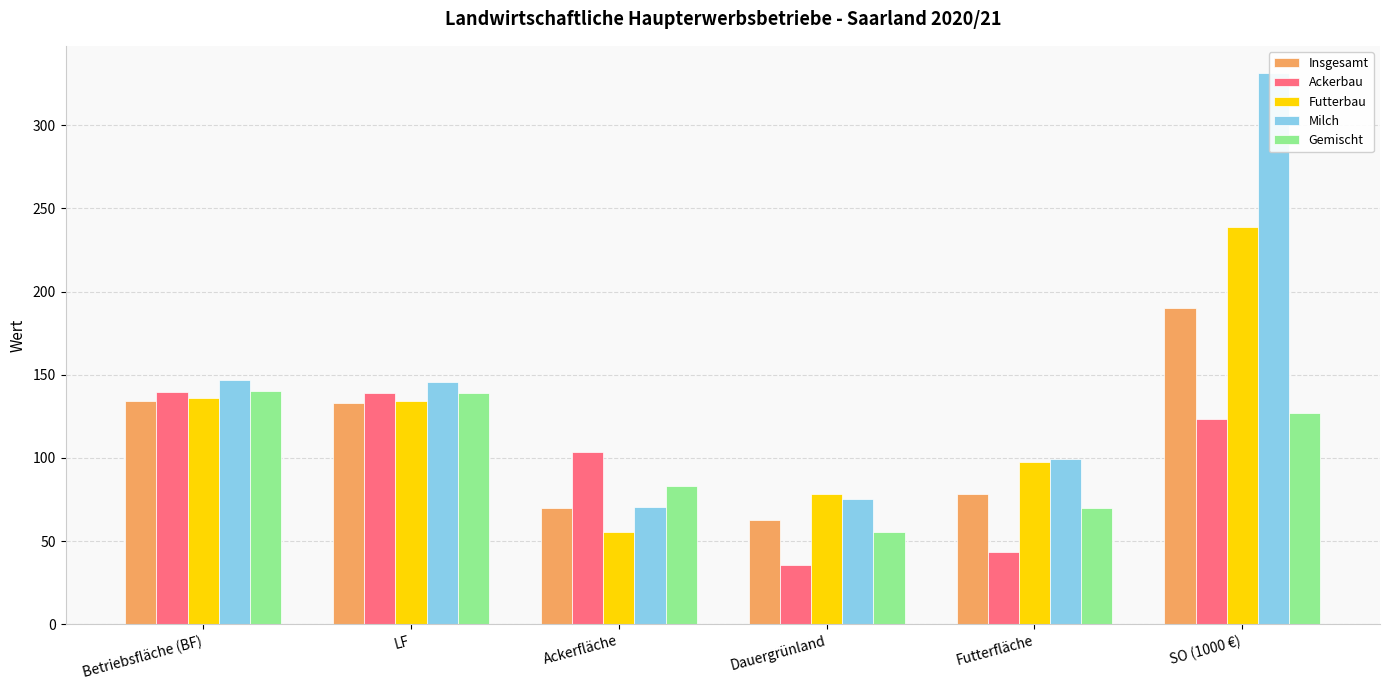

What is the difference between the highest and lowest values at LF?

12.9